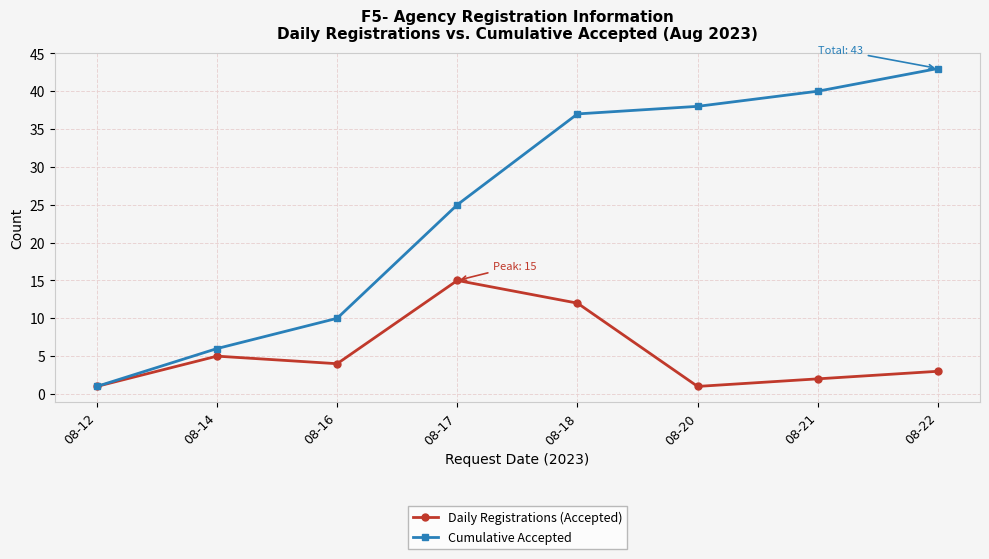

What are all the series names shown in the legend?

Daily Registrations (Accepted), Cumulative Accepted